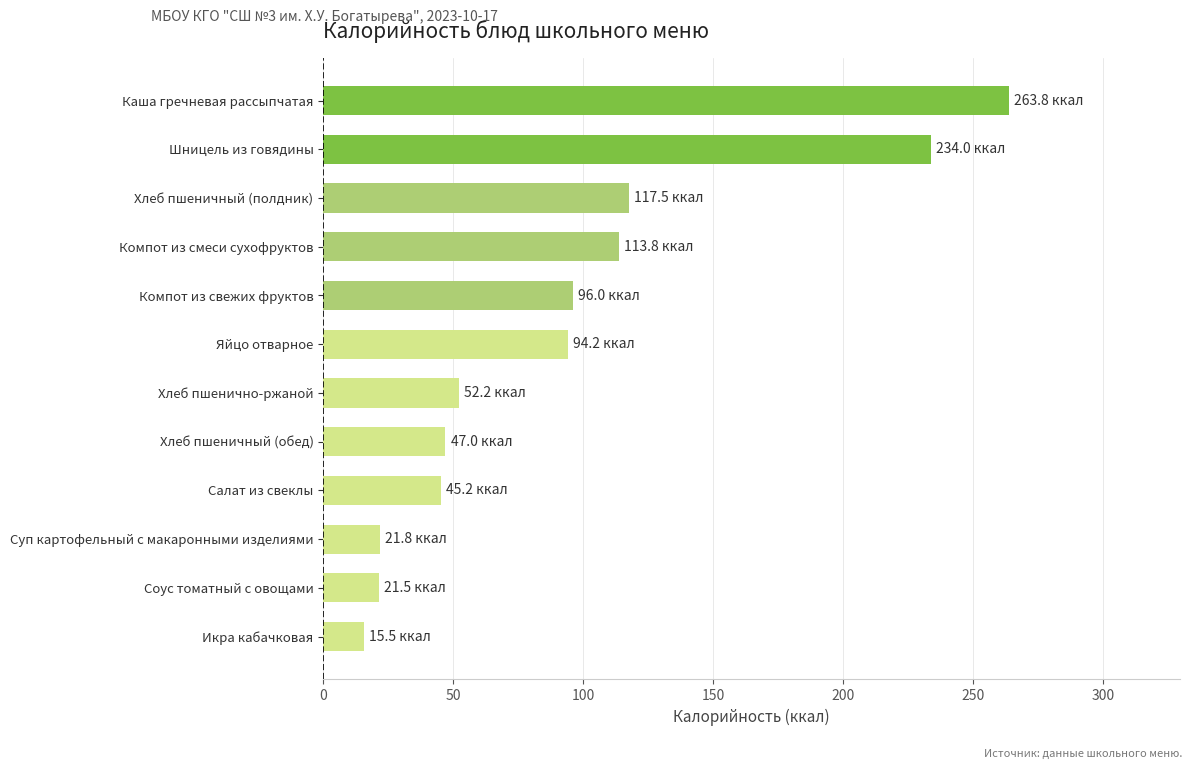

Between Компот из свежих фруктов and Компот из смеси сухофруктов, which is larger?

Компот из смеси сухофруктов